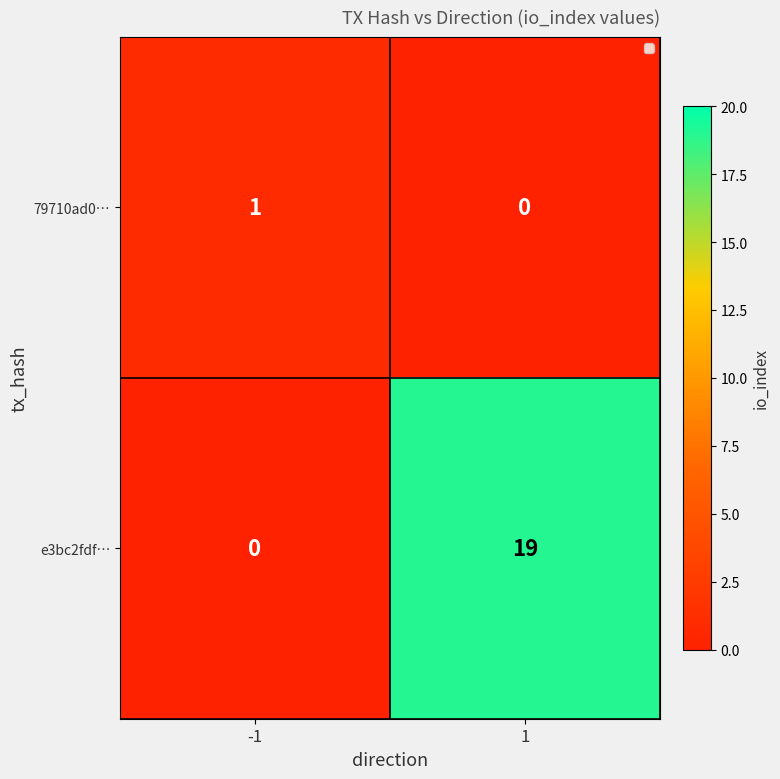

Which series changed the most between -1 and 1?

e3bc2fdf…